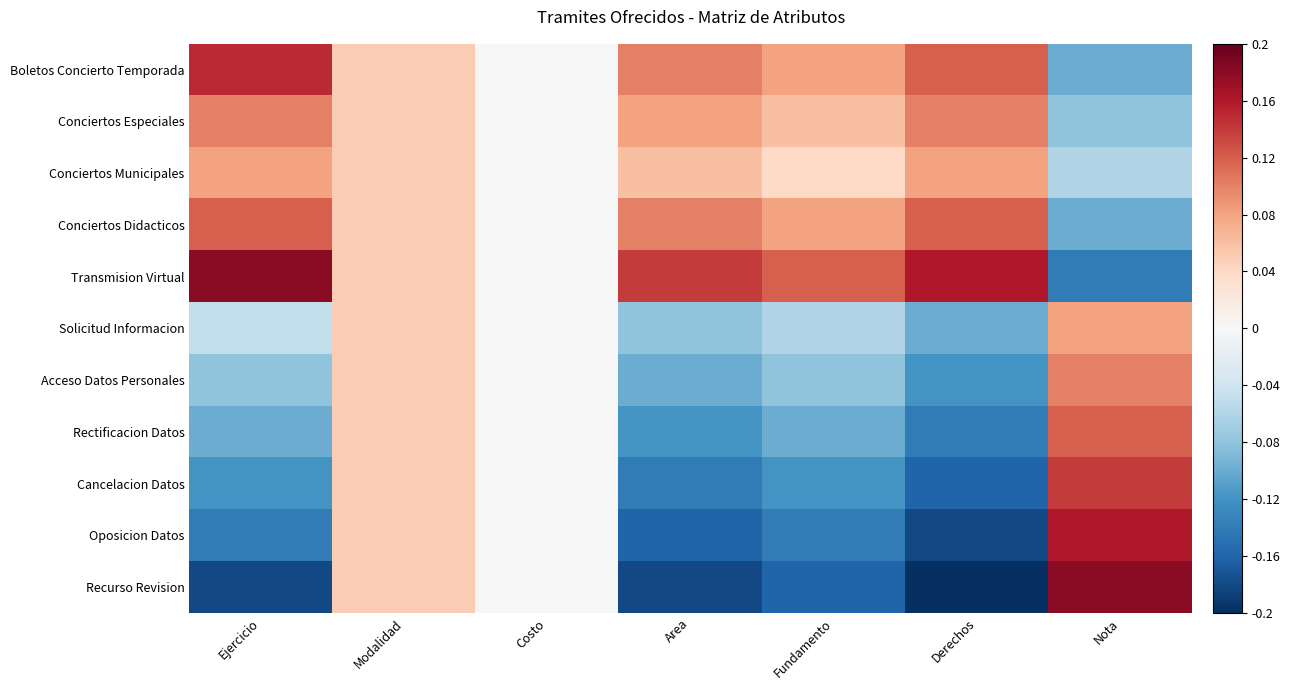

Rank the series at Ejercicio from lowest to highest value.

Recurso Revision, Oposicion Datos, Cancelacion Datos, Rectificacion Datos, Acceso Datos Personales, Solicitud Informacion, Conciertos Municipales, Conciertos Especiales, Conciertos Didacticos, Boletos Concierto Temporada, Transmision Virtual